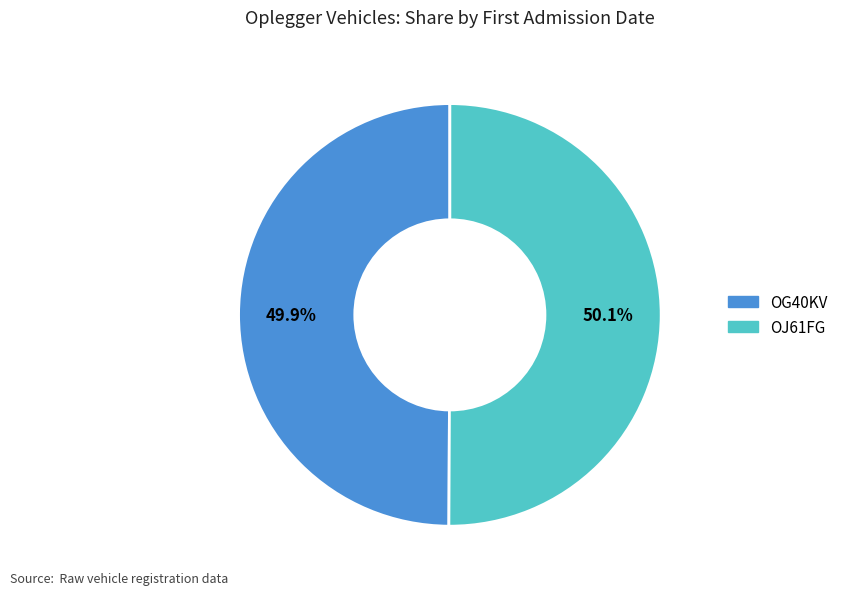

True or false: OG40KV accounts for 60% of the total.

False